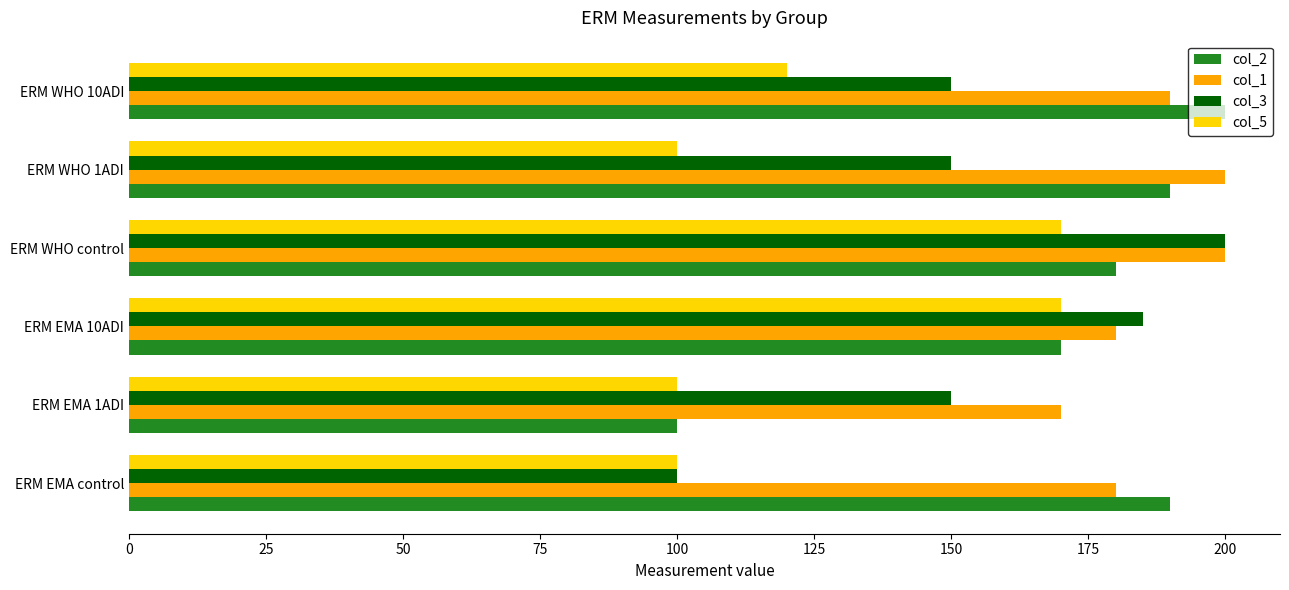

What is the difference between the highest and lowest values at ERM EMA 1ADI?

70